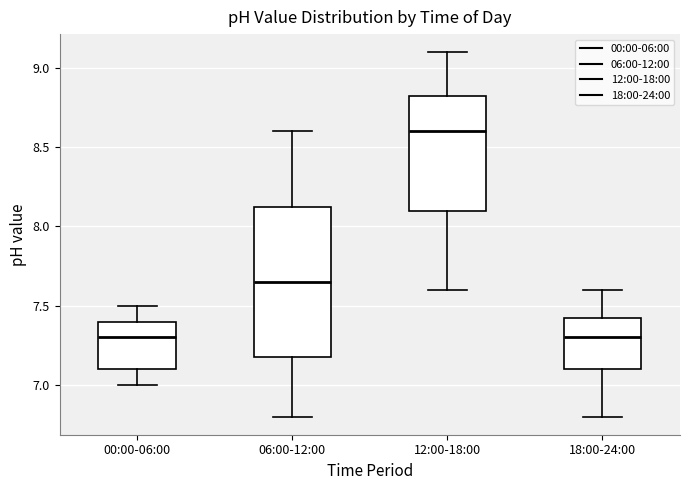

Reading left to right, read every box against the y-axis: the position of its median line, the range the box covers, and the ends of its whiskers. The values are not printed on the chart, so give them approximately, as read against the axis.

00:00-06:00: median 7.30, box 7.10 to 7.40, whiskers 7.00 to 7.50
06:00-12:00: median 7.65, box 7.20 to 8.15, whiskers 6.80 to 8.60
12:00-18:00: median 8.60, box 8.10 to 8.85, whiskers 7.60 to 9.10
18:00-24:00: median 7.30, box 7.10 to 7.45, whiskers 6.80 to 7.60